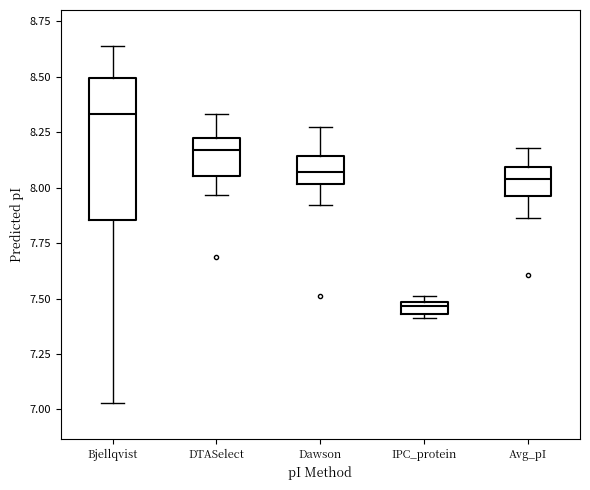

Where does the upper whisker of the box for Avg_pI end on the y-axis? The values are not printed on the chart, so give them approximately, as read against the axis.

8.20